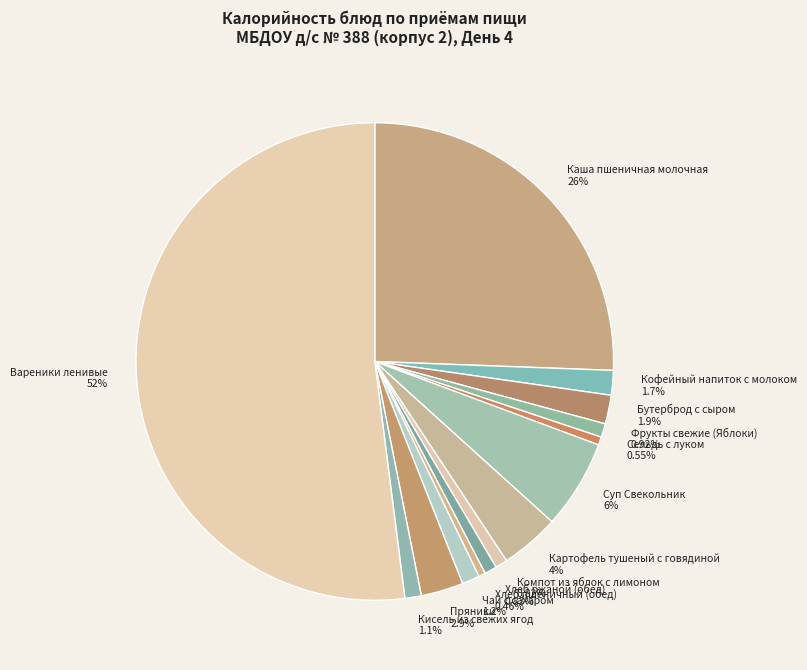

Approximately how many times larger is the value at Хлеб пшеничный (обед) compared to Сельдь с луком?

0.8